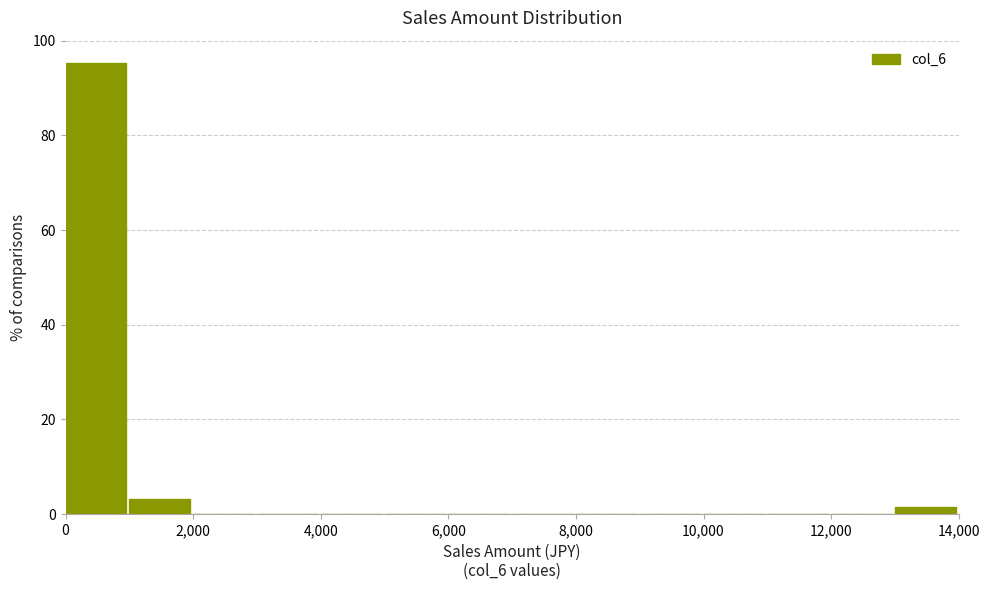

Reading left to right, transcribe this chart: for each bar, give the range it covers on the x-axis and its height. The values are not printed on the chart, so give them approximately, as read against the axis.

0 to 1000: 96
1000 to 2000: 4
2000 to 3000: 0
3000 to 4000: 0
4000 to 5000: 0
5000 to 6000: 0
6000 to 7000: 0
7000 to 8000: 0
8000 to 9000: 0
9000 to 10000: 0
10000 to 11000: 0
11000 to 12000: 0
12000 to 13000: 0
13000 to 14000: under 2